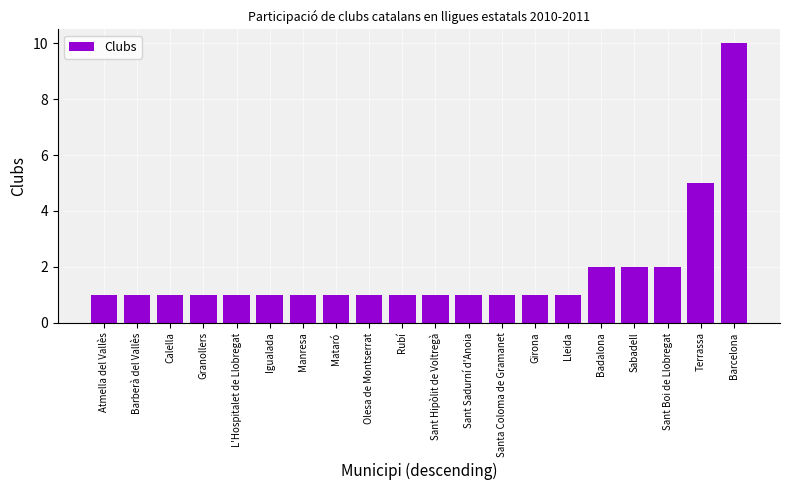

What position from the right is Rubí?

11